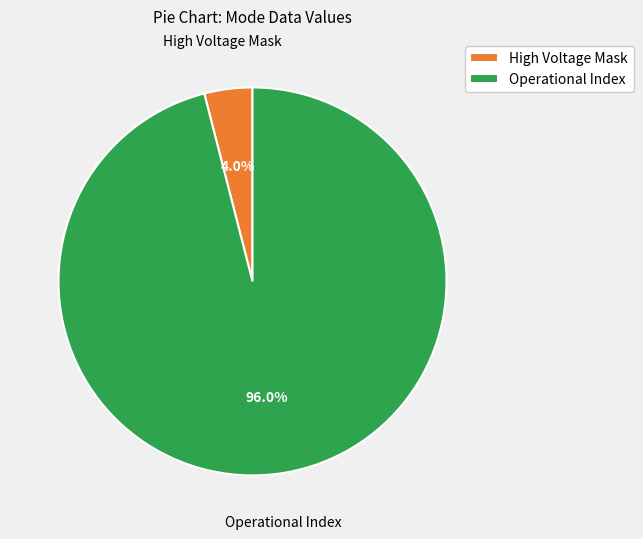

Count the number of slices in the pie.

2